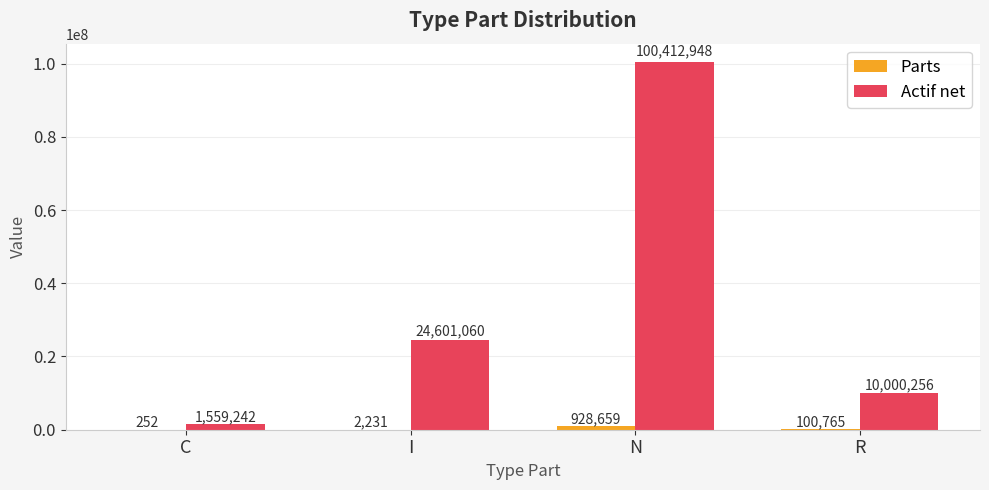

The value of Actif net at C is 1559242.3. True or false?

True